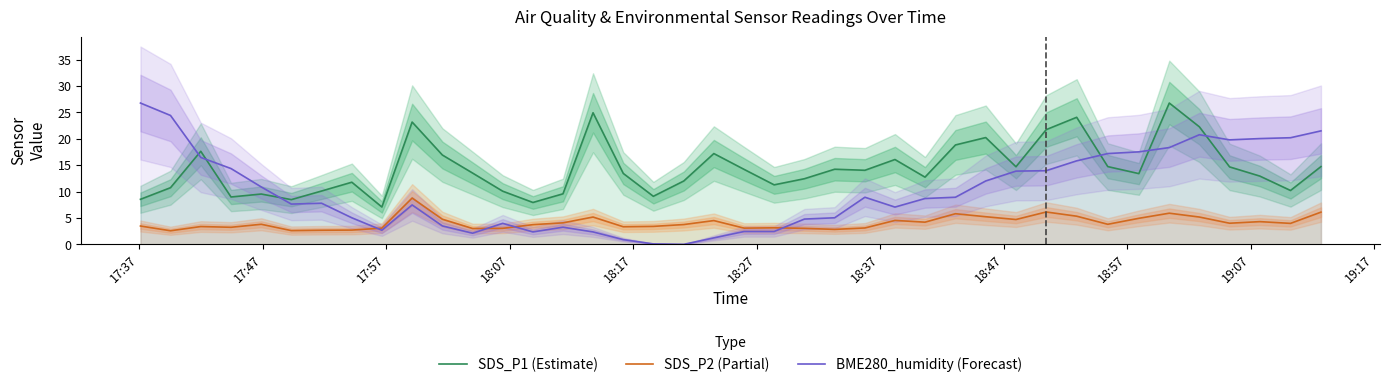

What is the average value of the SDS_P1 (Estimate) series?

14.4